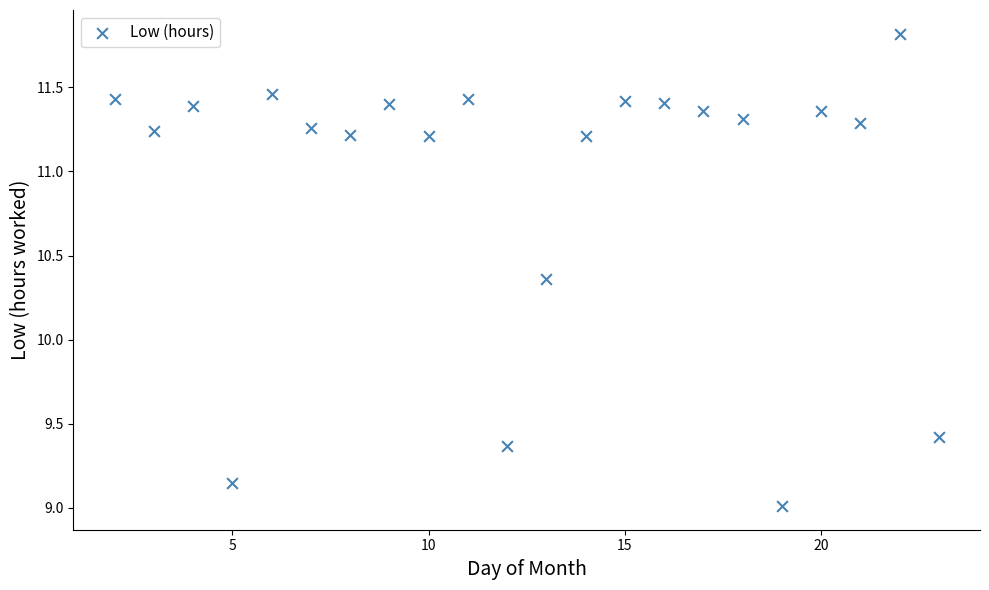

What is the range of Y values (max minus min)?

2.8